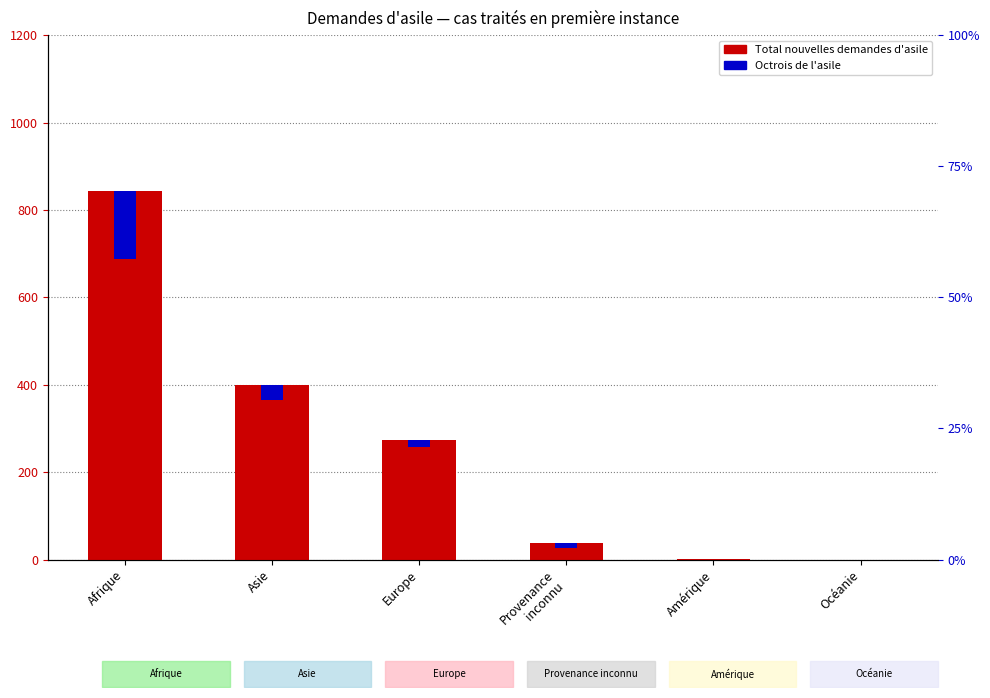

Does the chart contain stacked bars?

No